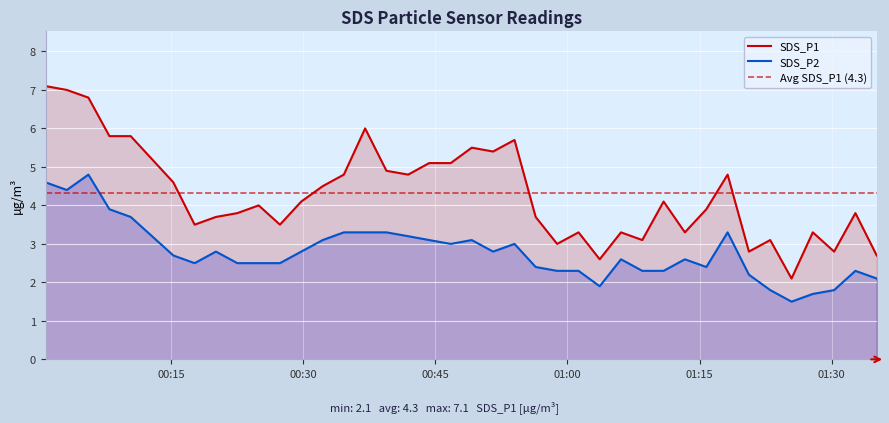

How many data points does each series have?

40